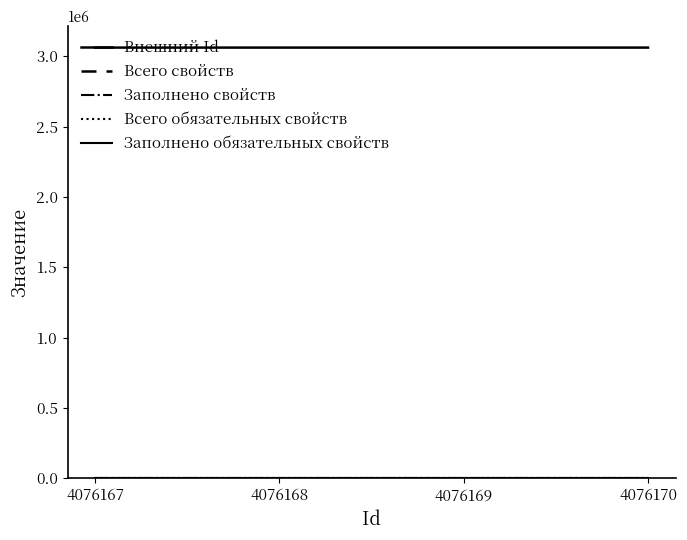

Which series has the largest total across all categories?

Внешний Id